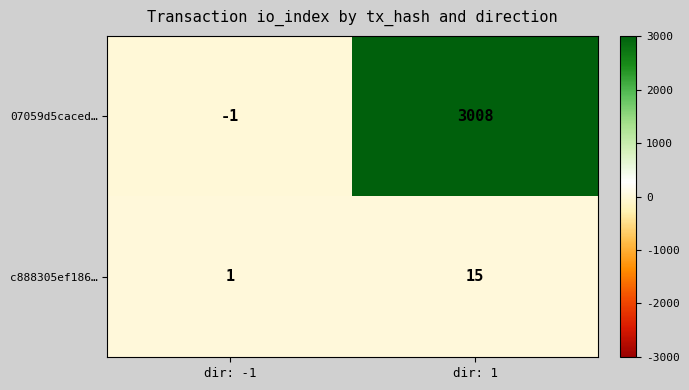

Is it true that c888305ef186… equals 7 at dir: 1?

False